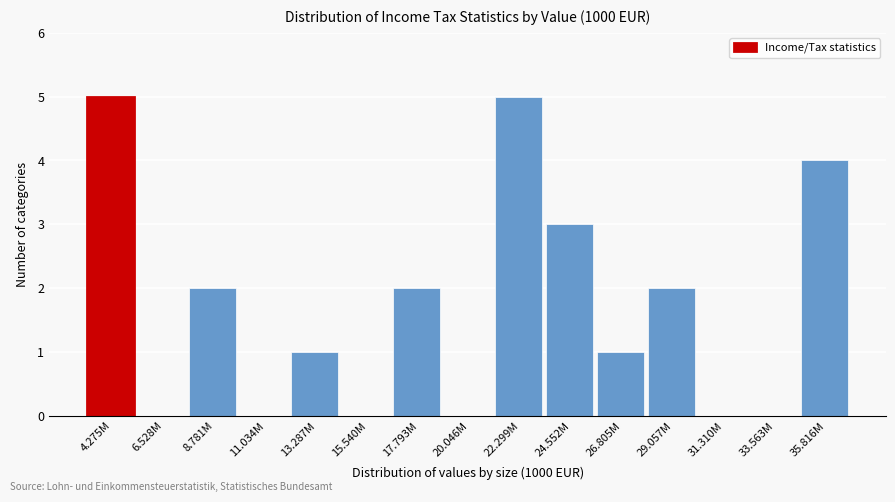

Reading left to right, extract all data points from this chart.

4.275M=5	6.528M=0	8.781M=2	11.034M=0	13.287M=1	15.540M=0	17.793M=2	20.046M=0	22.299M=5	24.552M=3	26.805M=1	29.057M=2	31.310M=0	33.563M=0	35.816M=4